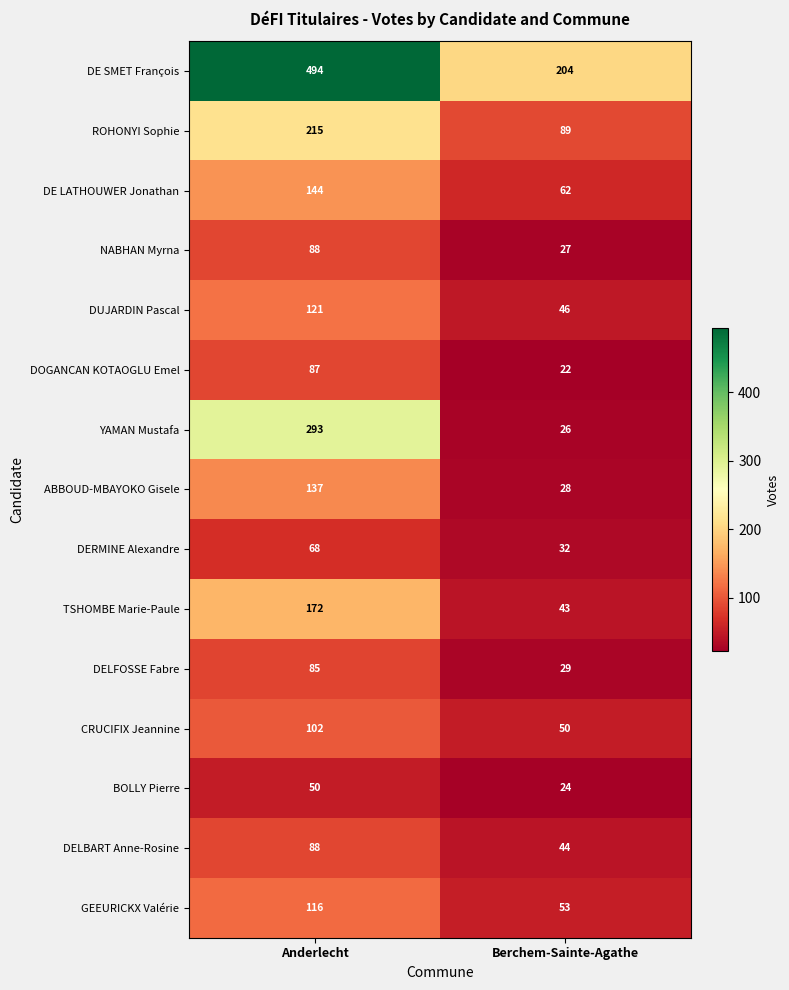

Reading right to left, extract all data points from this chart.

DE SMET François: 204	494
ROHONYI Sophie: 89	215
DE LATHOUWER Jonathan: 62	144
NABHAN Myrna: 27	88
DUJARDIN Pascal: 46	121
DOGANCAN KOTAOGLU Emel: 22	87
YAMAN Mustafa: 26	293
ABBOUD-MBAYOKO Gisele: 28	137
DERMINE Alexandre: 32	68
TSHOMBE Marie-Paule: 43	172
DELFOSSE Fabre: 29	85
CRUCIFIX Jeannine: 50	102
BOLLY Pierre: 24	50
DELBART Anne-Rosine: 44	88
GEEURICKX Valérie: 53	116